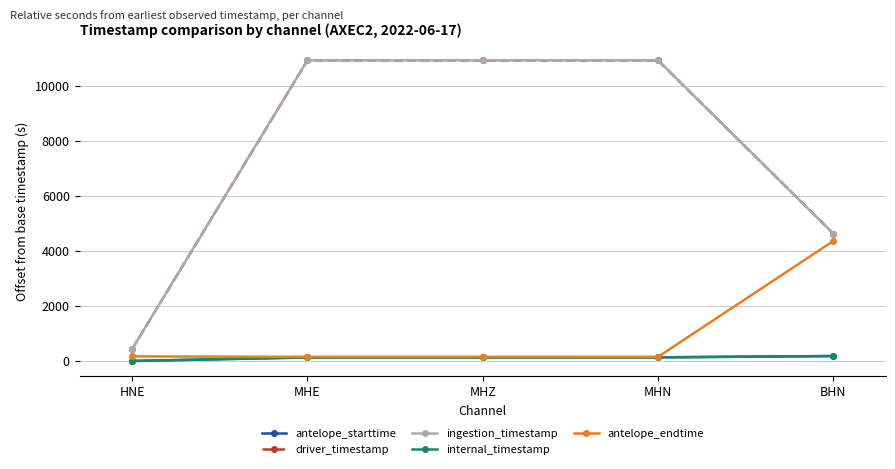

What is the label of the 3rd point from the left?

MHZ